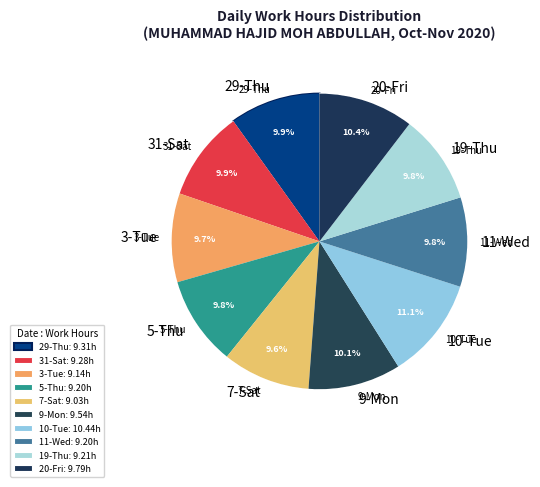

To the nearest percent, what is the combined percentage of 11-Wed and 7-Sat?

19%